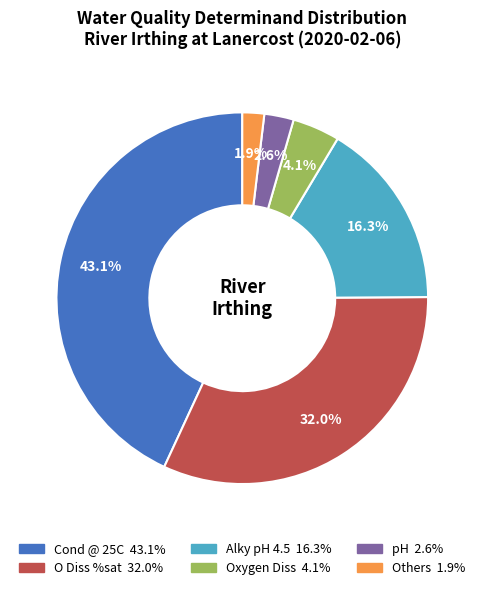

Is there any slice that represents more than half of the pie?

No